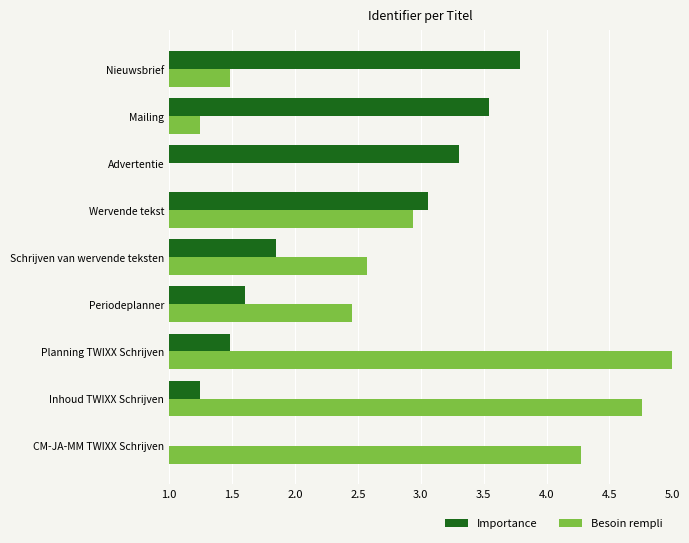

How many values in the Importance series exceed 1?

8